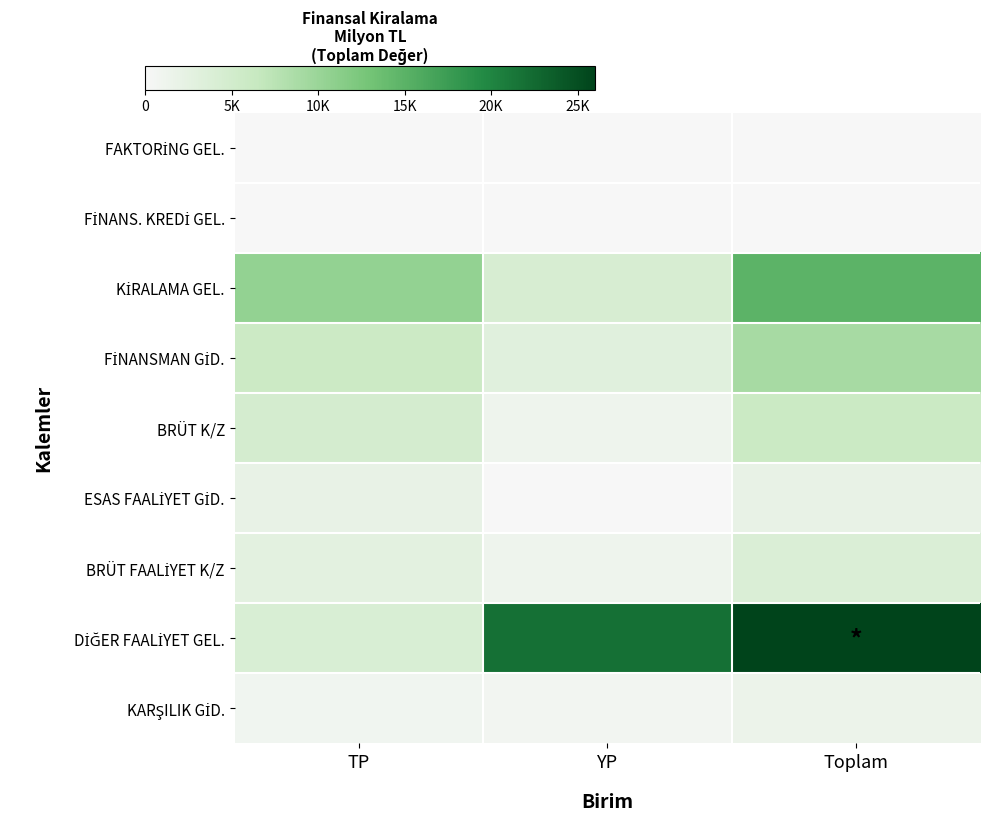

What is the difference between the highest and lowest values at TP?

10506